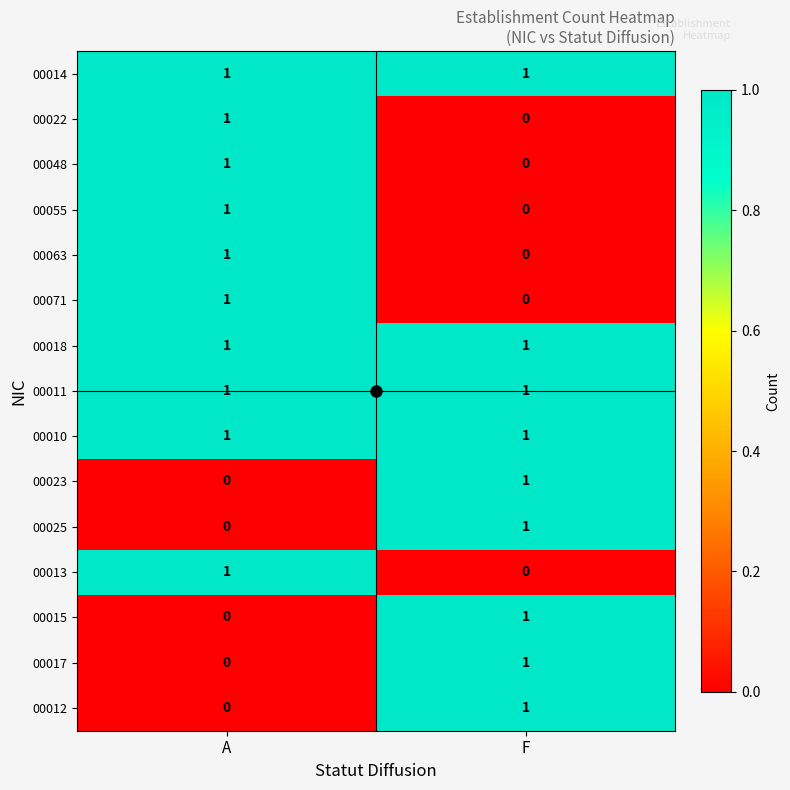

What is the maximum value shown in the chart?

1